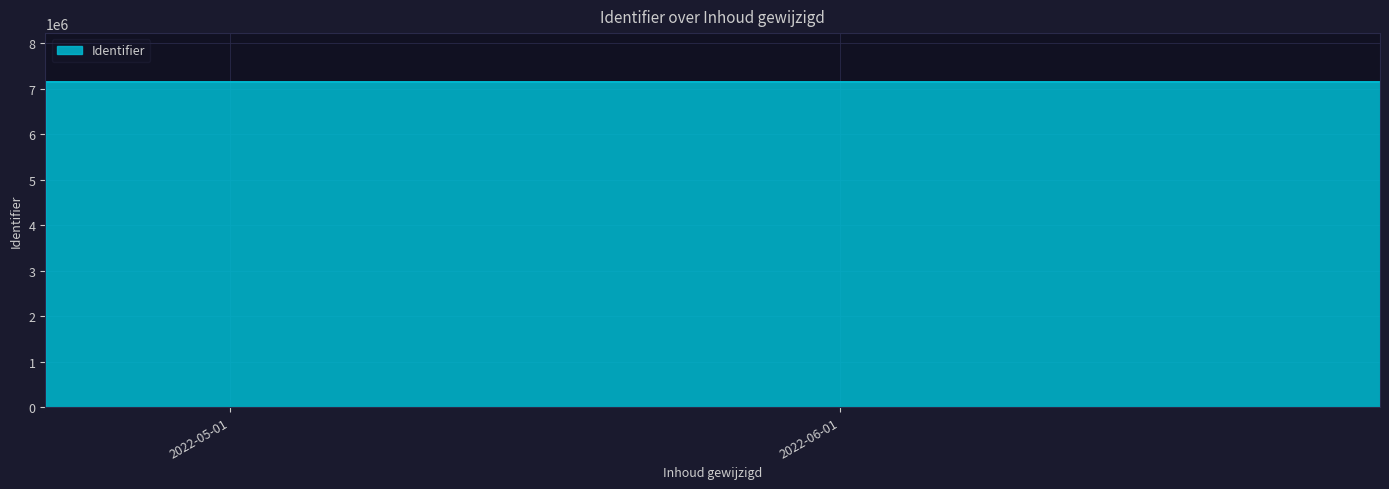

What is the maximum value shown in the chart?

7152179